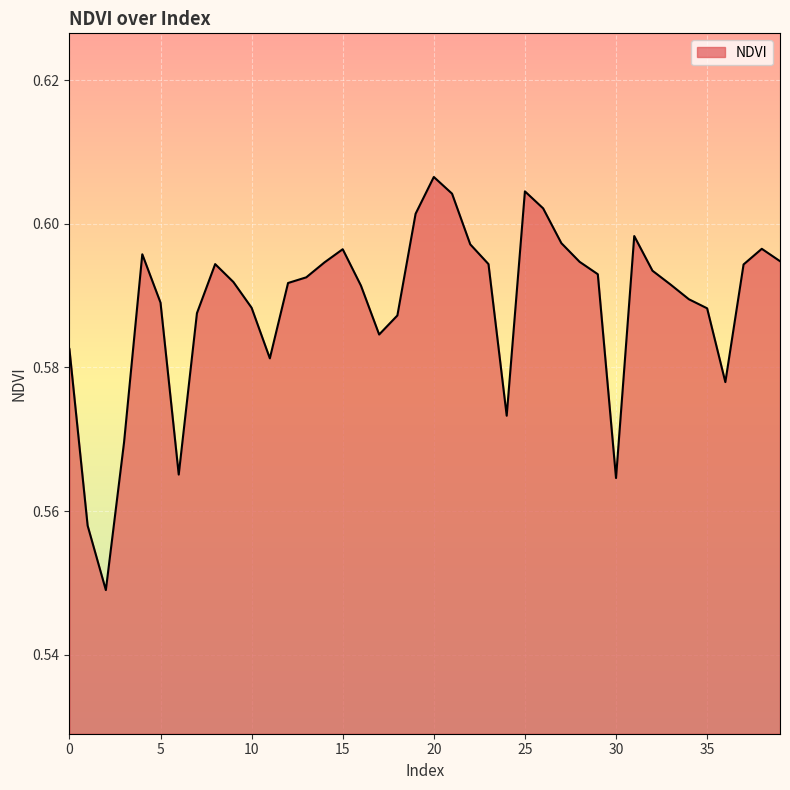

What is the maximum value shown in the chart?

0.6